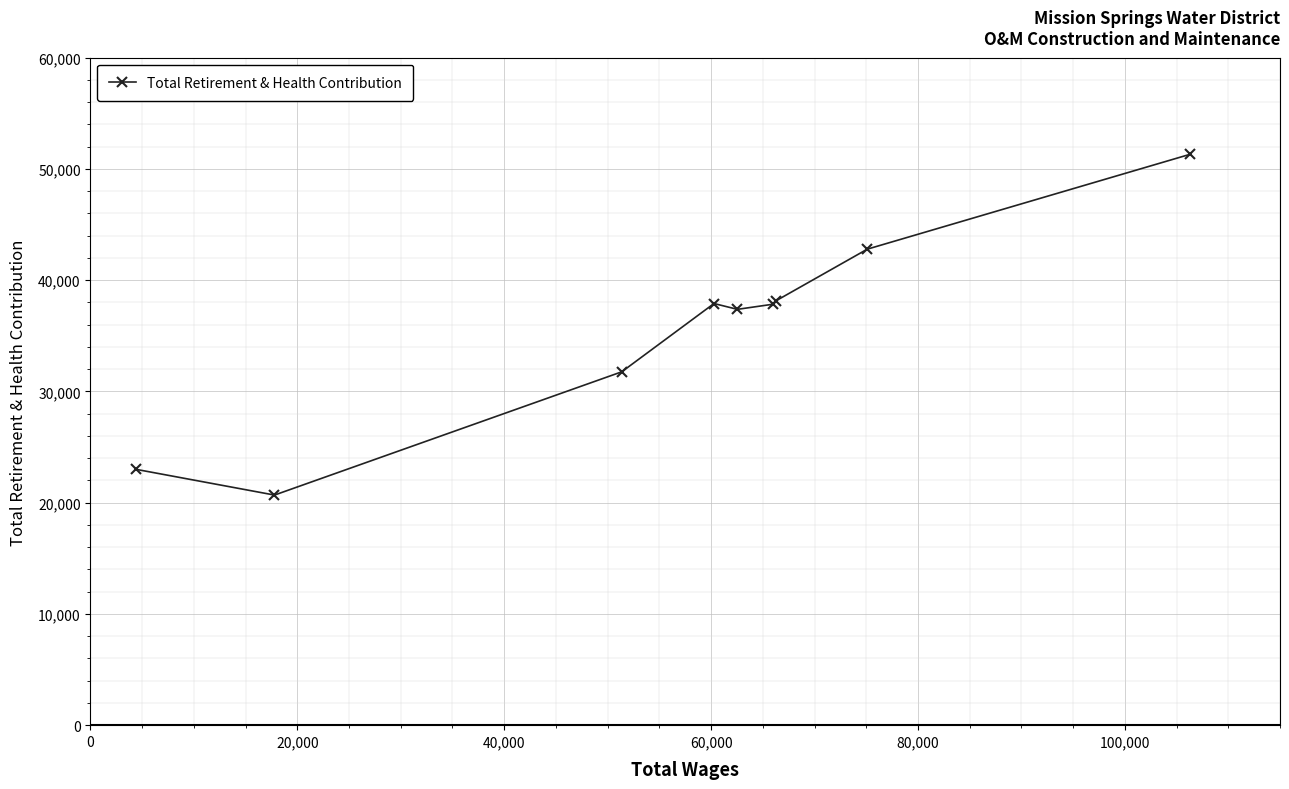

True or false: there are more than 2 points higher than both neighbors.

False